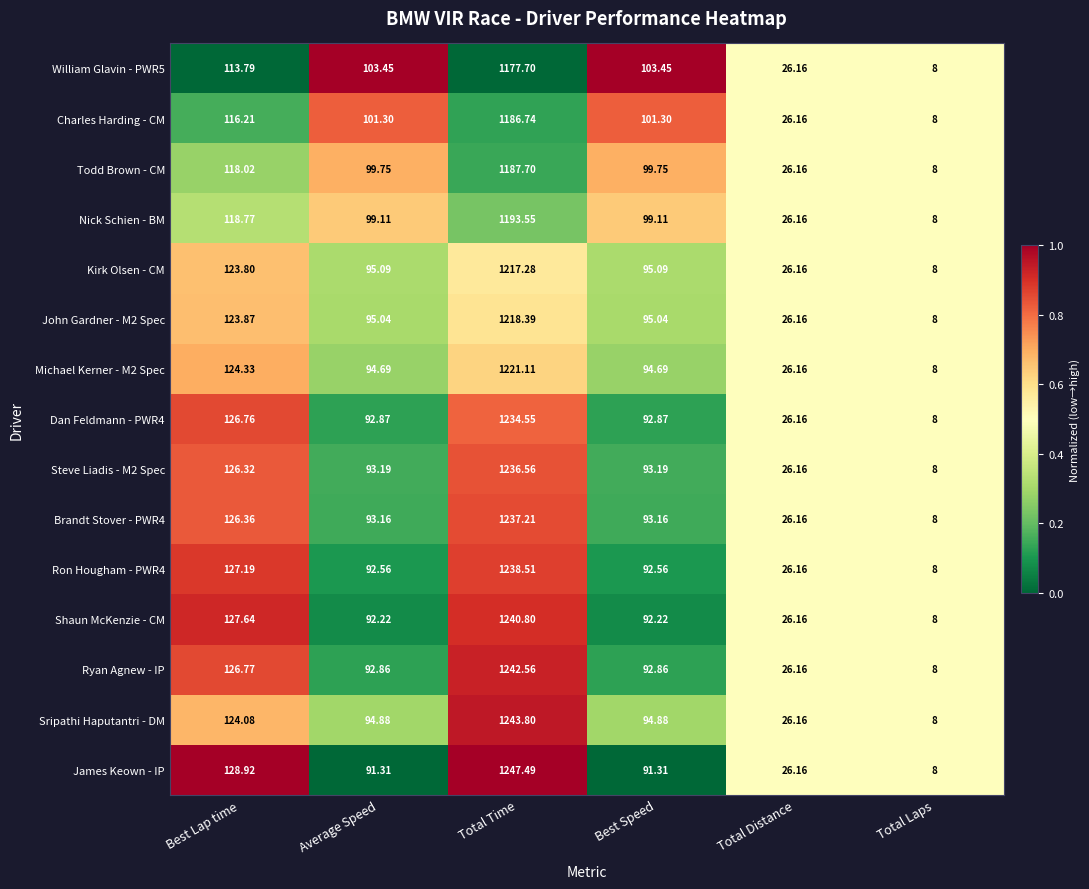

At which category is the sum across all series the highest?

Total Time